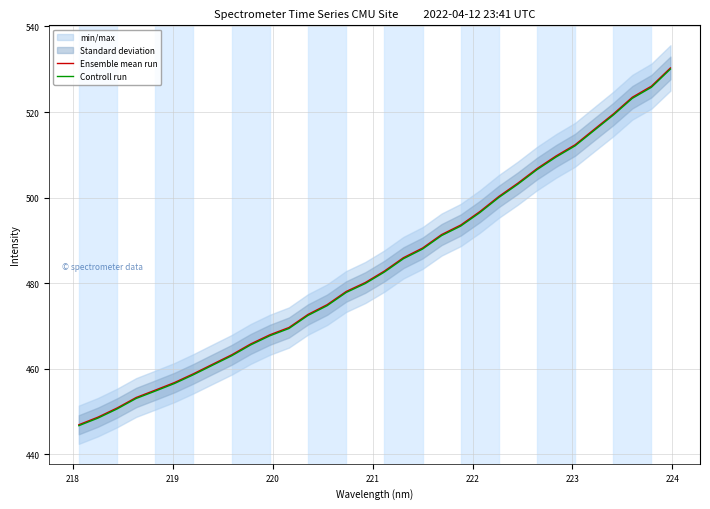

What is the highest value of the Controll run series?

530.0